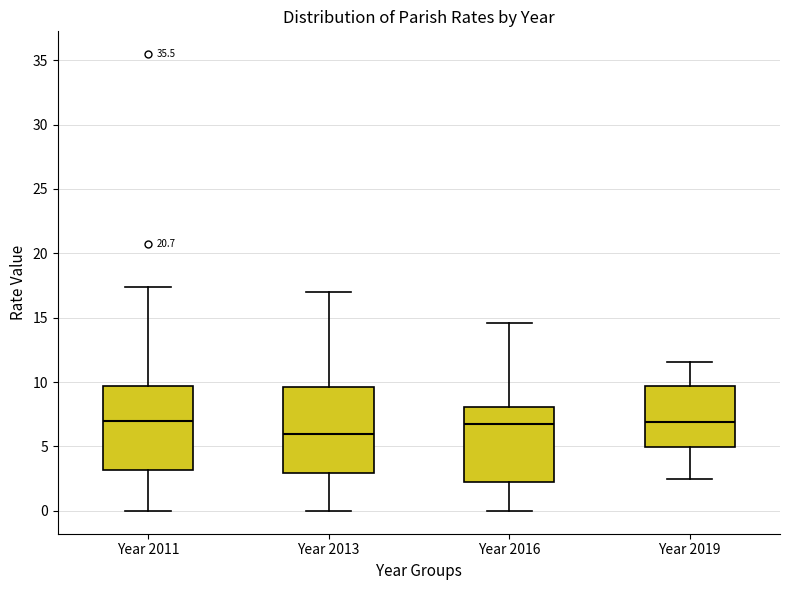

Reading left to right, read every box against the y-axis: the position of its median line, the range the box covers, and the ends of its whiskers. The values are not printed on the chart, so give them approximately, as read against the axis.

Year 2011: median 7.0, box 3.0 to 9.5, whiskers 0.0 to 17.5
Year 2013: median 6.0, box 3.0 to 9.5, whiskers 0.0 to 17.0
Year 2016: median 7.0, box 2.5 to 8.0, whiskers 0.0 to 14.5
Year 2019: median 7.0, box 5.0 to 9.5, whiskers 2.5 to 11.5